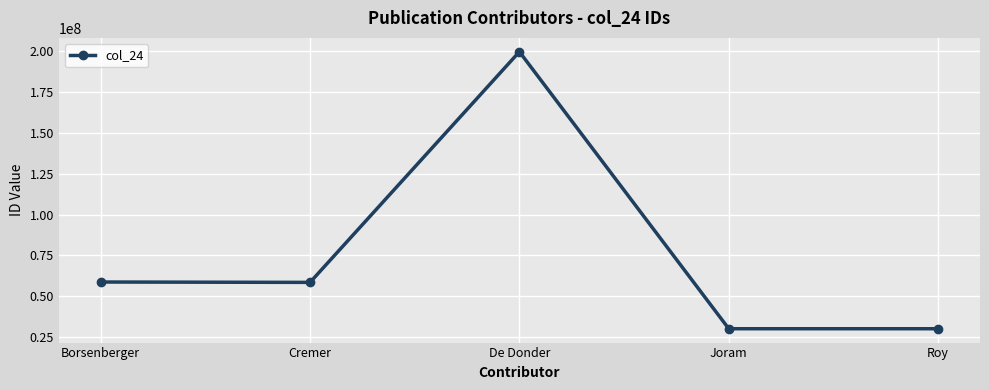

What is the label of the 3rd point from the left?

De Donder